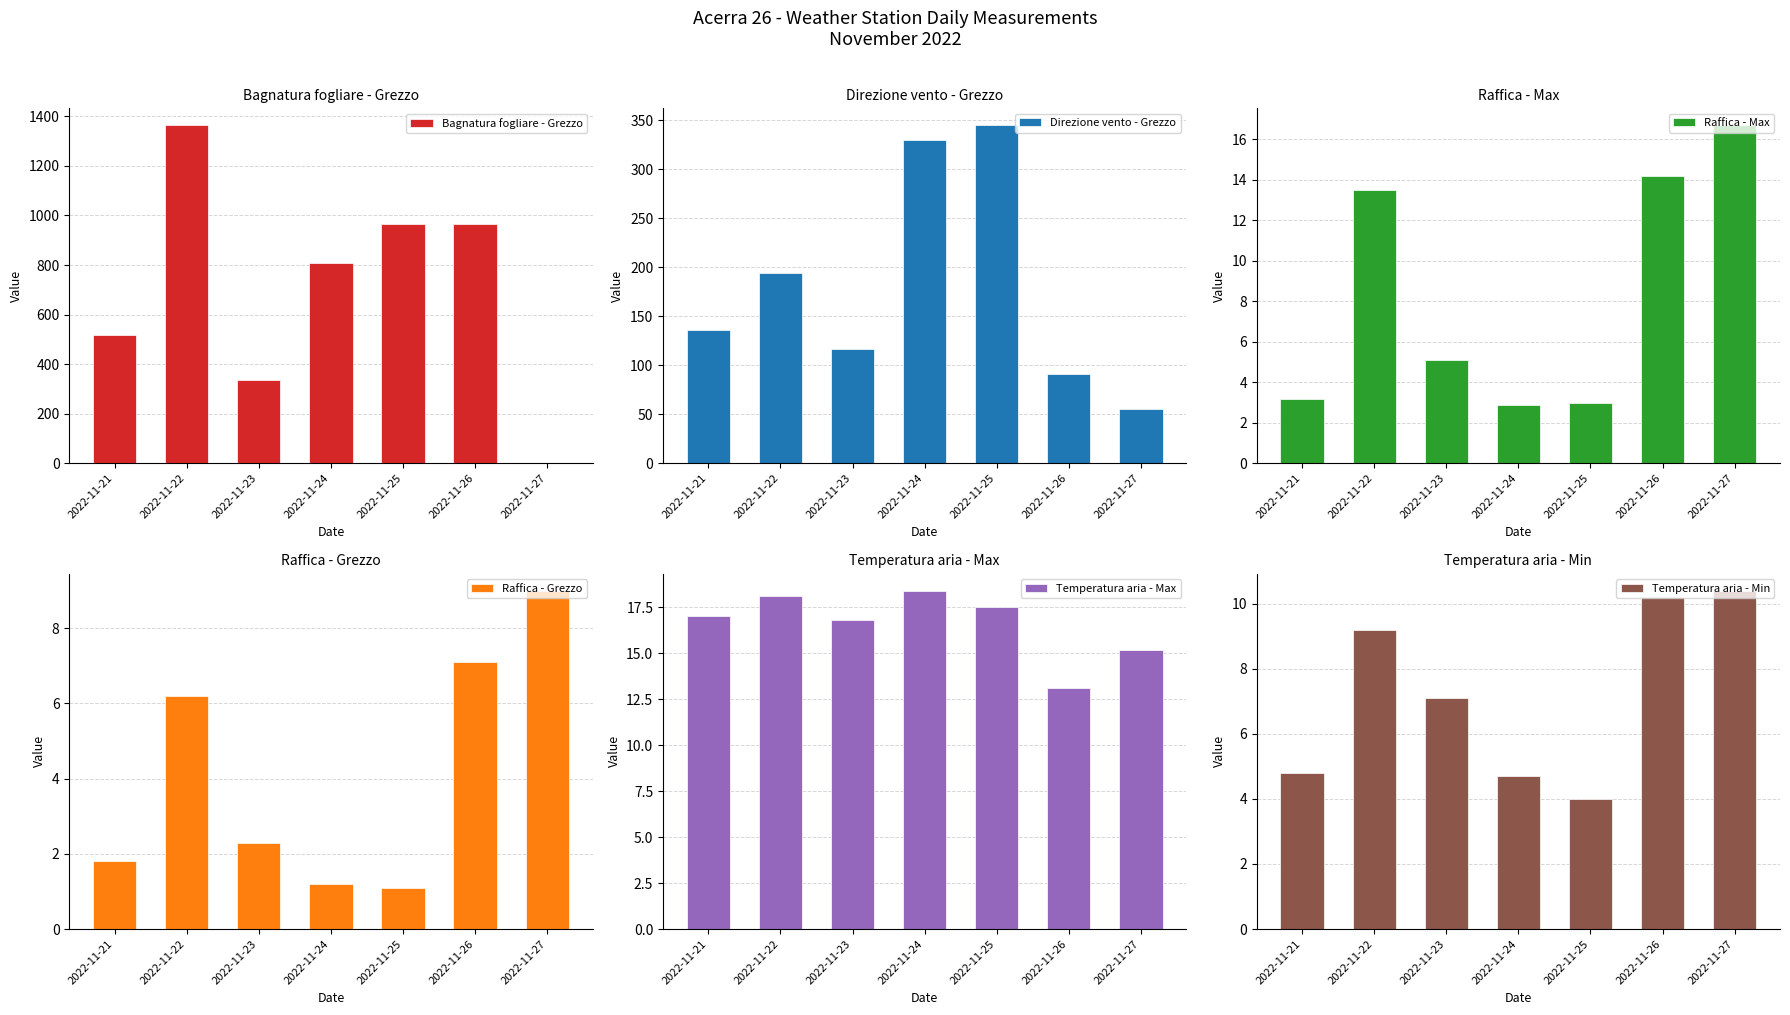

How many bars are there in total?

42